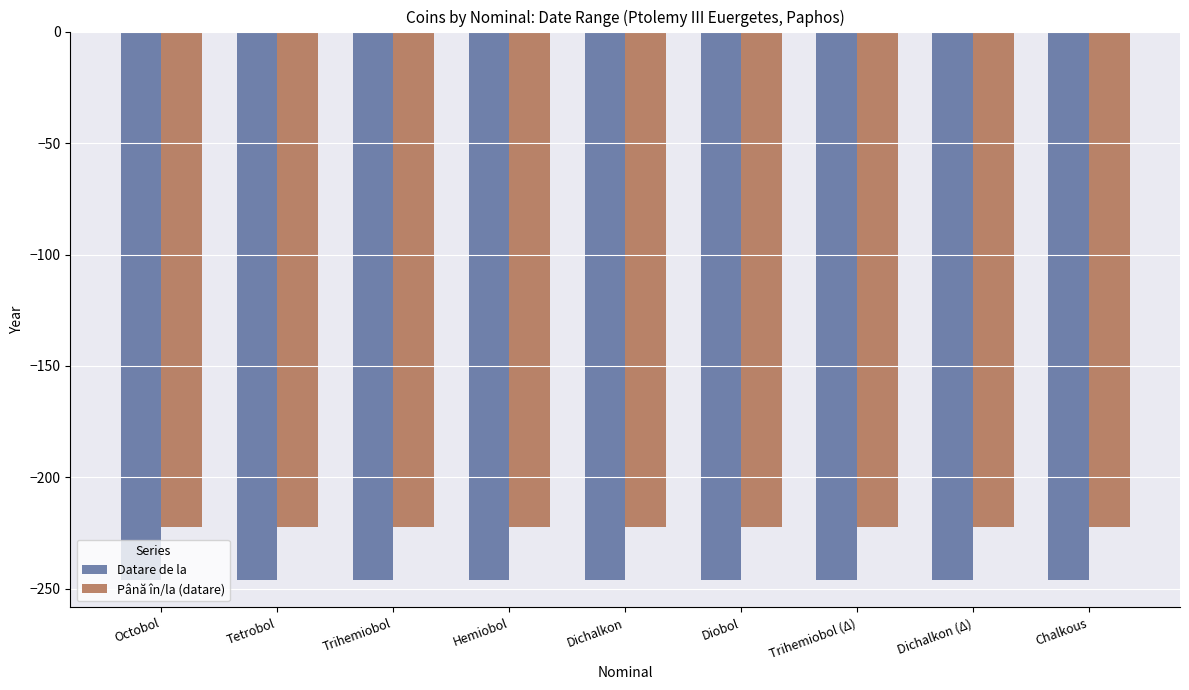

How many distinct data groups are displayed?

2